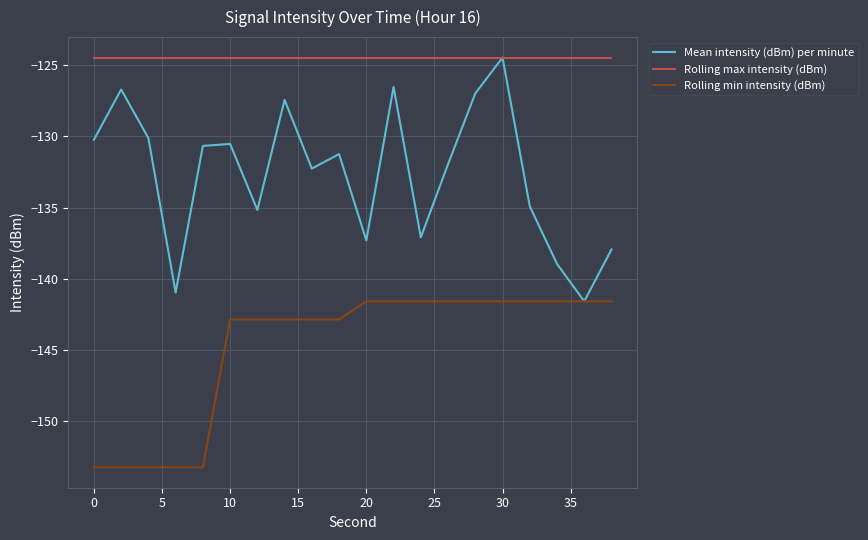

Rank the series by their average value, from lowest to highest.

Rolling min intensity (dBm), Mean intensity (dBm) per minute, Rolling max intensity (dBm)